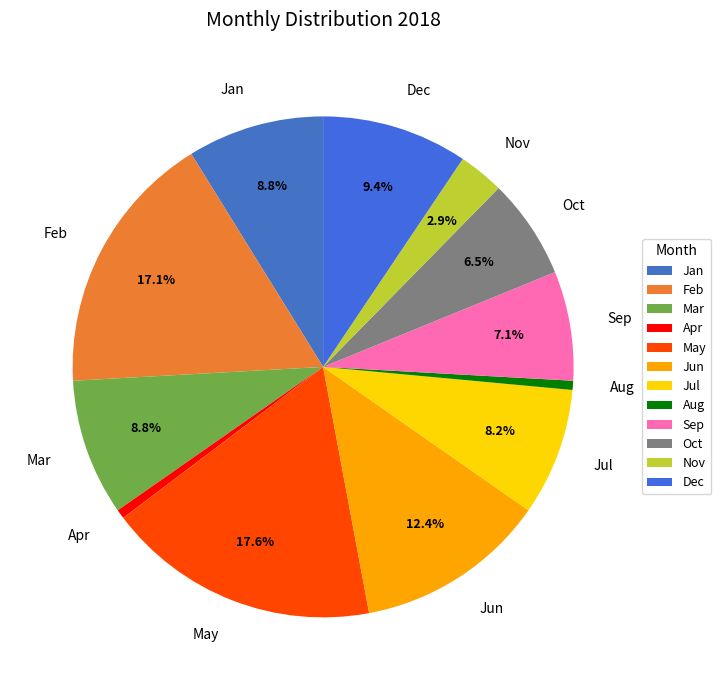

What is the largest slice in the pie chart?

May